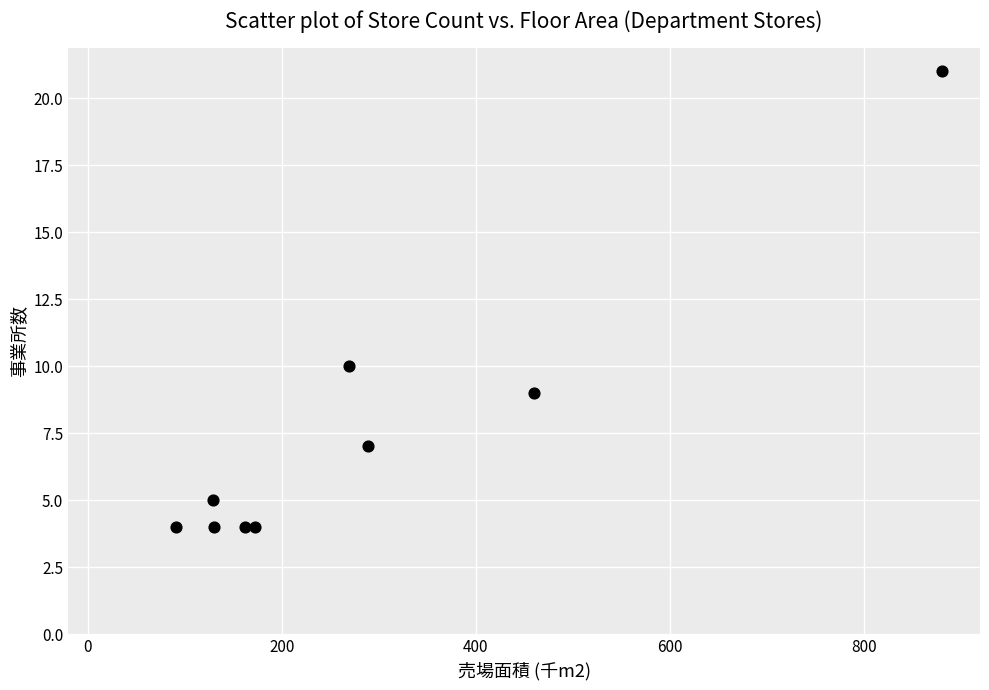

What is the average X value?

287